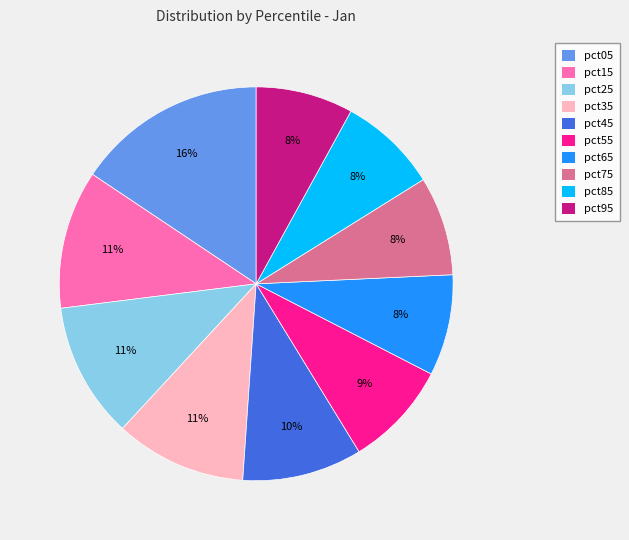

How many segments does this pie chart have?

10